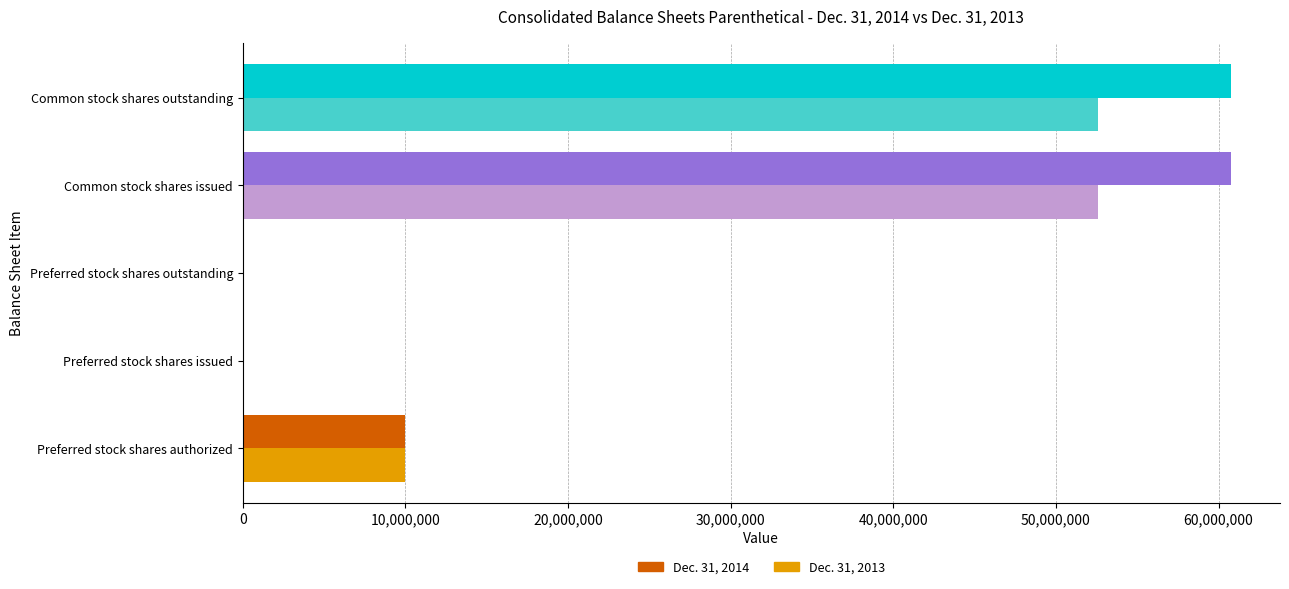

The Dec. 31, 2014 series shows 10000000 at Preferred stock shares authorized. True or false?

True